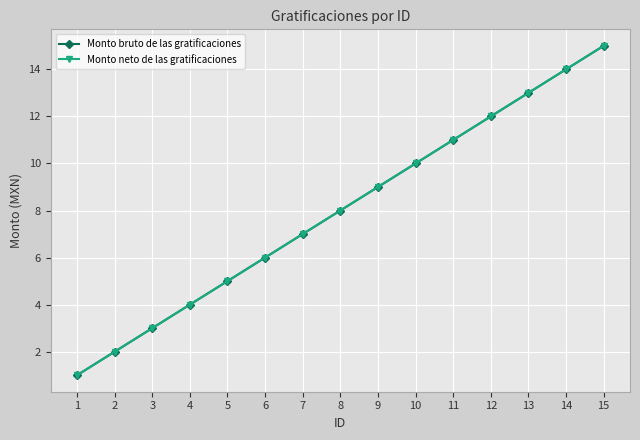

True or false: Monto neto de las gratificaciones and Monto bruto de las gratificaciones intersect in this chart.

False